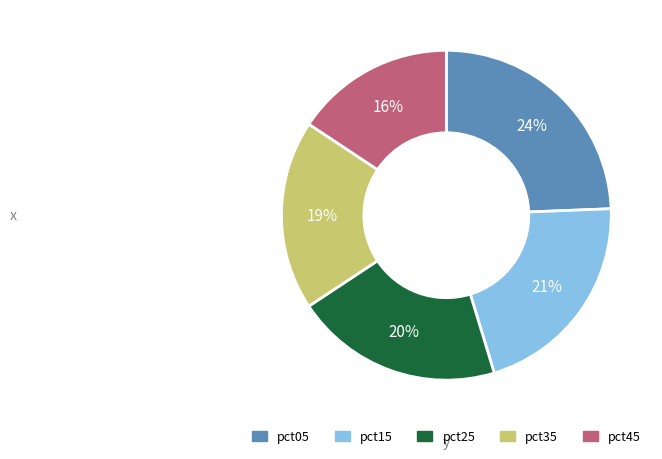

To the nearest percent, what is the average slice percentage?

20%